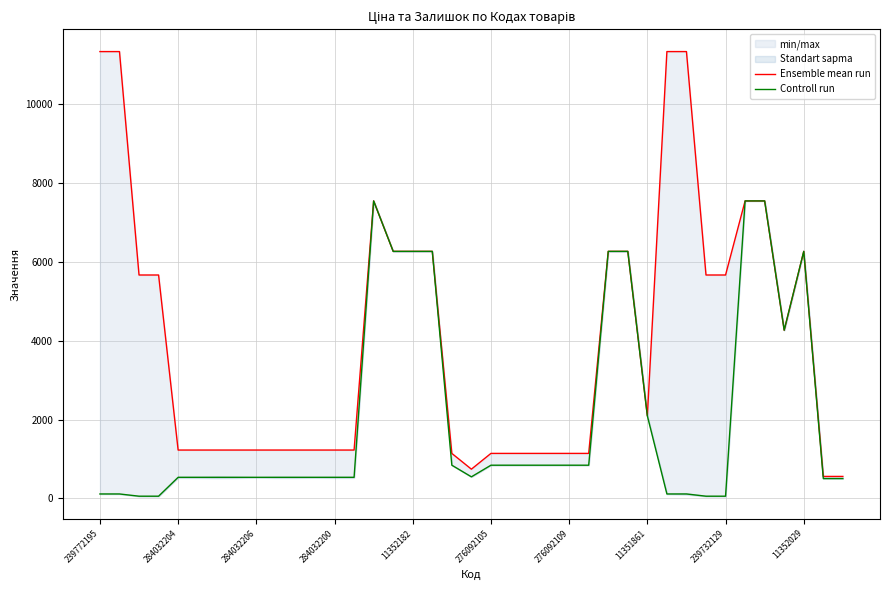

Count the number of categories in the chart.

39